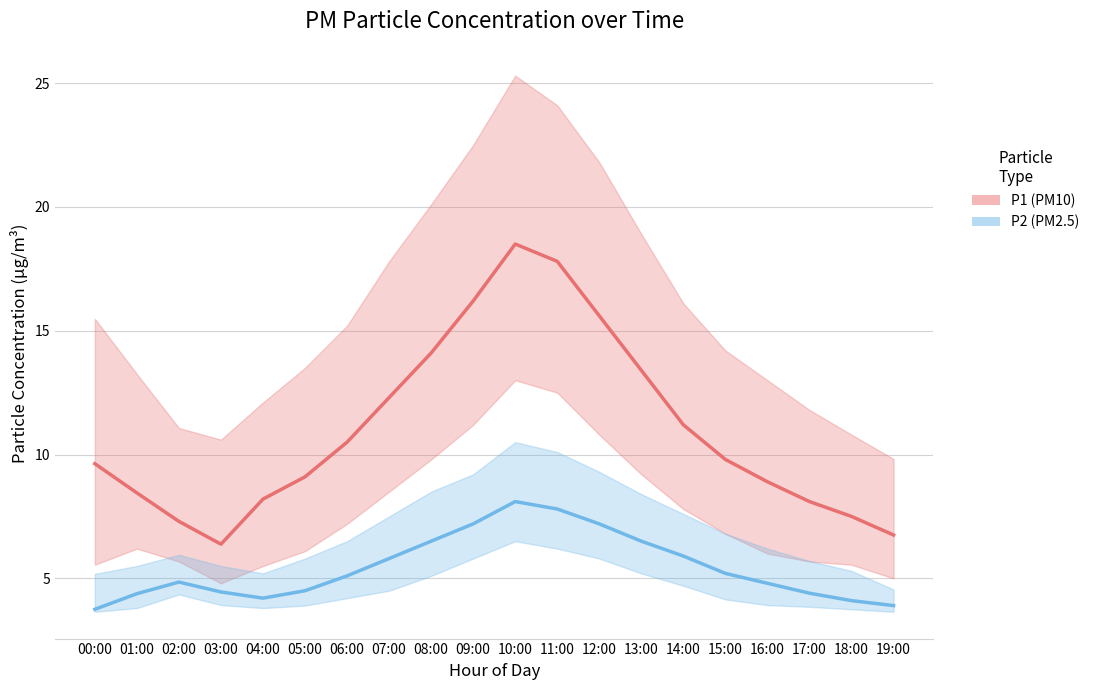

At which category does P1_upper reach its first local peak?

10:00